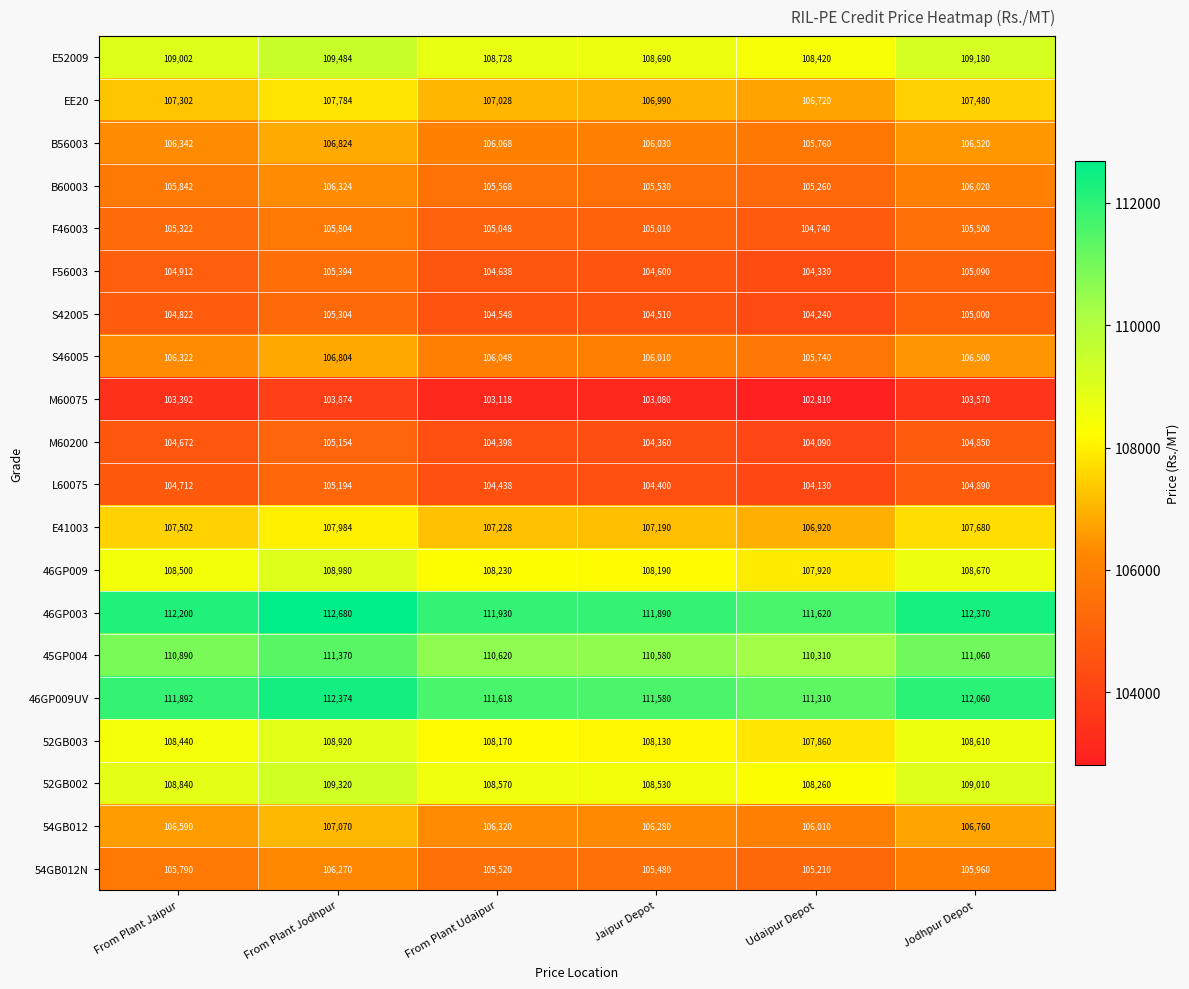

What is the total value across all series at From Plant Udaipur?

2137834